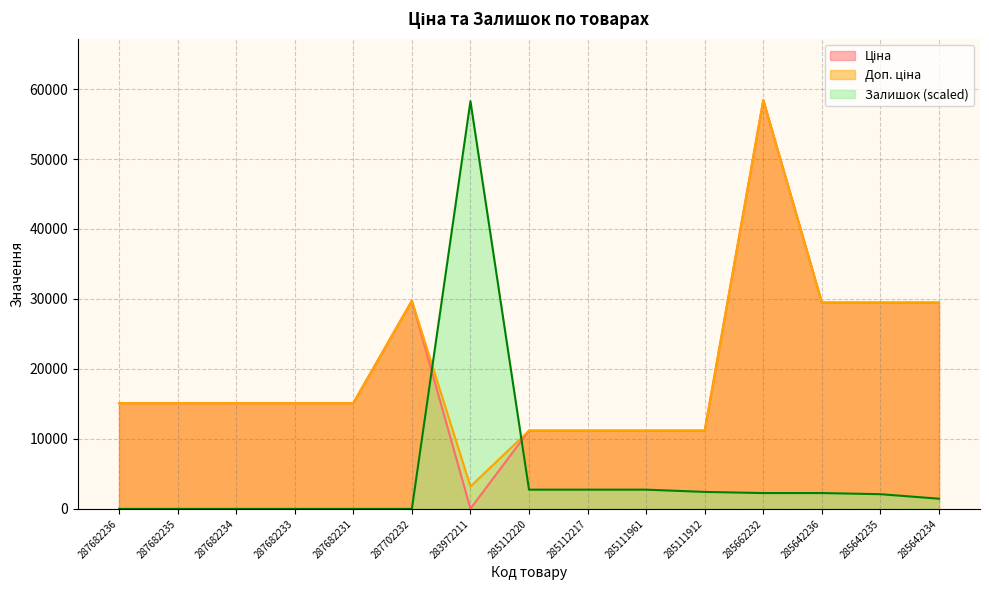

Does the chart have visible grid lines?

Yes